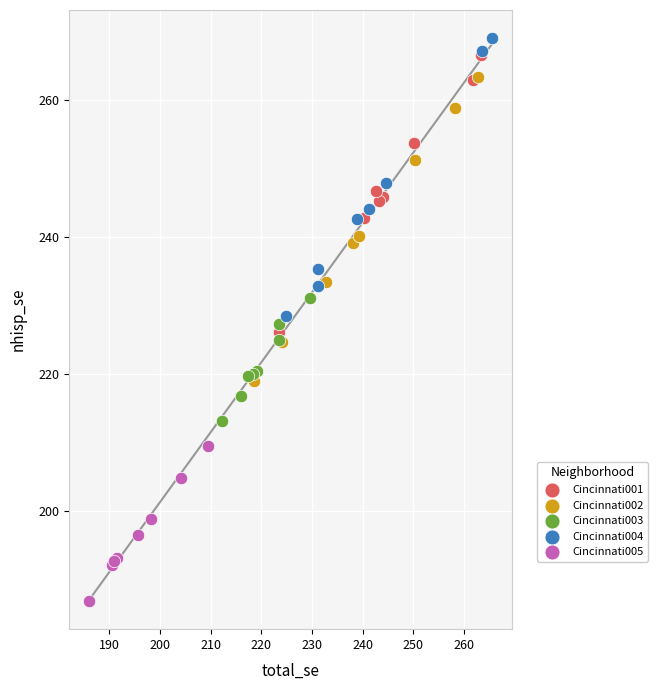

Which series has the widest spread of Y values?

Cincinnati002